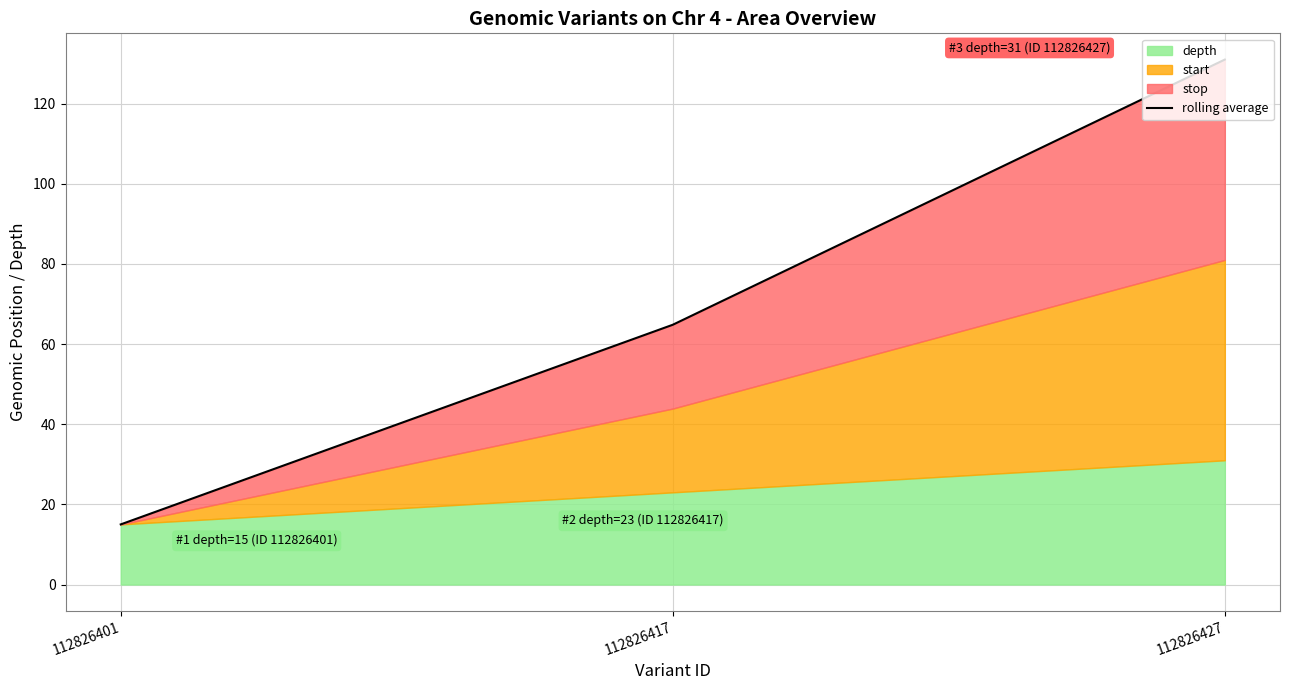

Is it true that the value at 112826417 is 98.5?

False